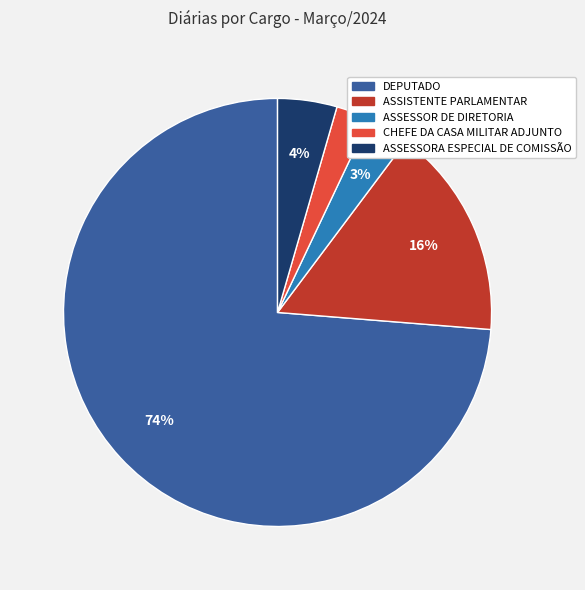

What is the majority slice?

DEPUTADO